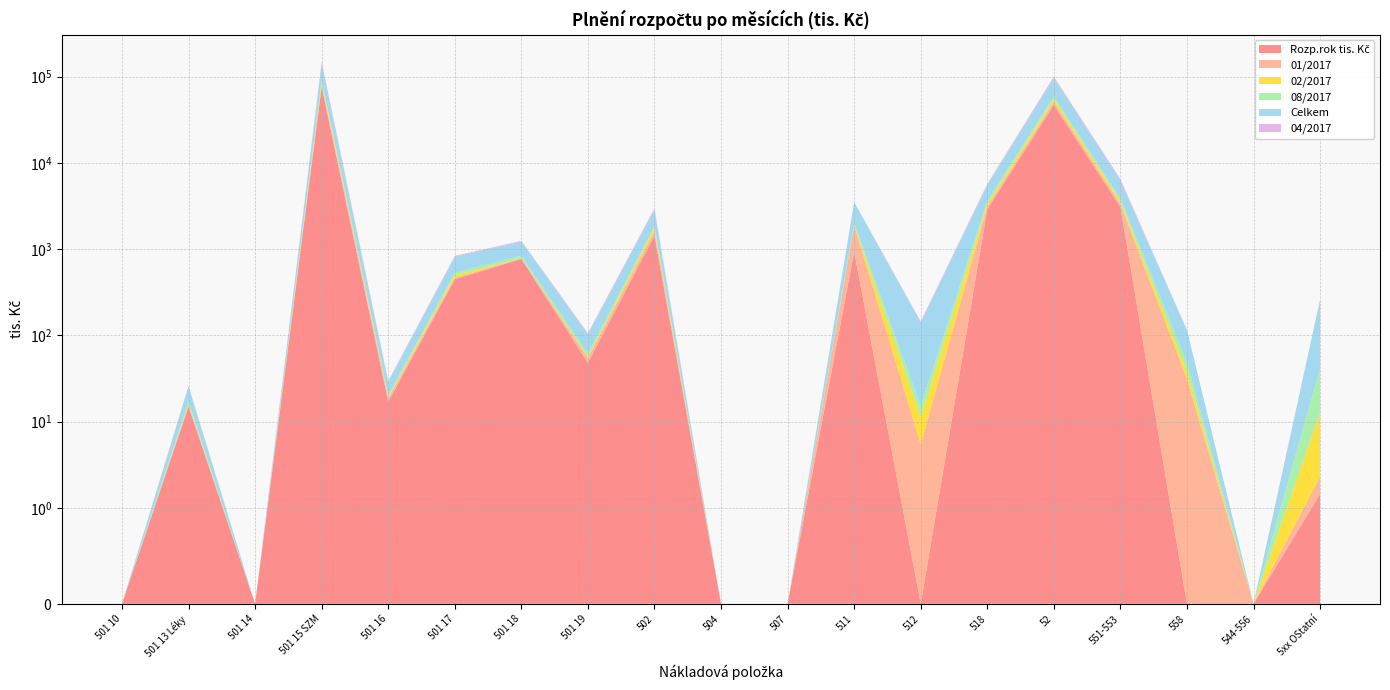

Reading right to left, extract all data points from this chart.

Rozp.rok tis. Kč: 5xx OStatní=1.5	544-556=0.0	558=0.0	551-553=3074.0	52=46863.0	518=2893.3	512=0.0	511=932.2	507=0.0	504=0.0	502=1430.1	501 19=48.0	501 18=770.0	501 17=447.3	501 16=17.0	501 15 SZM=75602.1	501 14=0.0	501 13 Léky=15.0	501 10=0.0
01/2017: 5xx OStatní=0.9	544-556=0.0	558=31.0	551-553=258.3	52=4190.6	518=209.1	512=5.5	511=931.4	507=0.0	504=0.0	502=179.8	501 19=6.5	501 18=12.0	501 17=18.6	501 16=1.6	501 15 SZM=4511.0	501 14=0.0	501 13 Léky=0.4	501 10=0.0
02/2017: 5xx OStatní=10.6	544-556=0.0	558=7.0	551-553=258.5	52=3925.8	518=243.2	512=5.8	511=27.6	507=0.0	504=0.0	502=144.6	501 19=2.0	501 18=0.3	501 17=32.9	501 16=0.7	501 15 SZM=5489.9	501 14=0.0	501 13 Léky=0.3	501 10=0.0
08/2017: 5xx OStatní=28.4	544-556=0.0	558=10.5	551-553=256.3	52=3998.2	518=251.7	512=3.9	511=105.1	507=0.0	504=0.0	502=87.5	501 19=5.4	501 18=55.3	501 17=36.0	501 16=1.0	501 15 SZM=5854.5	501 14=0.0	501 13 Léky=1.4	501 10=0.0
Celkem: 5xx OStatní=216.6	544-556=0.0	558=67.1	551-553=2369.5	52=36613.4	518=1893.7	512=125.2	511=1512.2	507=0.0	504=0.0	502=1009.9	501 19=40.0	501 18=386.3	501 17=278.1	501 16=8.3	501 15 SZM=51513.6	501 14=0.0	501 13 Léky=8.4	501 10=0.0
04/2017: 5xx OStatní=3.4	544-556=0.0	558=0.0	551-553=259.9	52=4078.0	518=189.3	512=4.8	511=7.2	507=0.0	504=0.0	502=113.9	501 19=4.0	501 18=21.2	501 17=20.6	501 16=0.9	501 15 SZM=5187.4	501 14=0.0	501 13 Léky=0.4	501 10=0.0